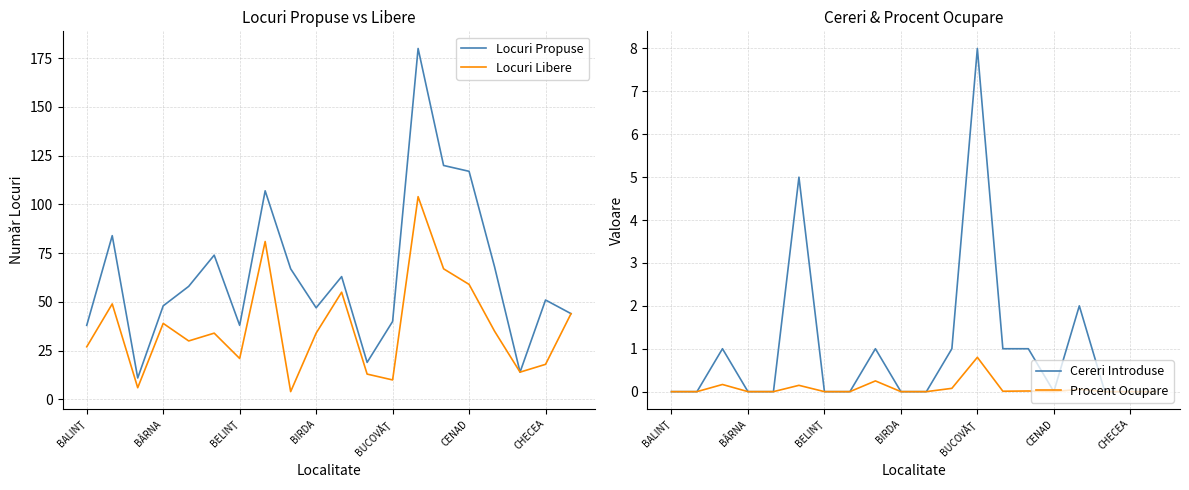

True or false: Locuri Propuse and Procent Ocupare cross at least once.

False